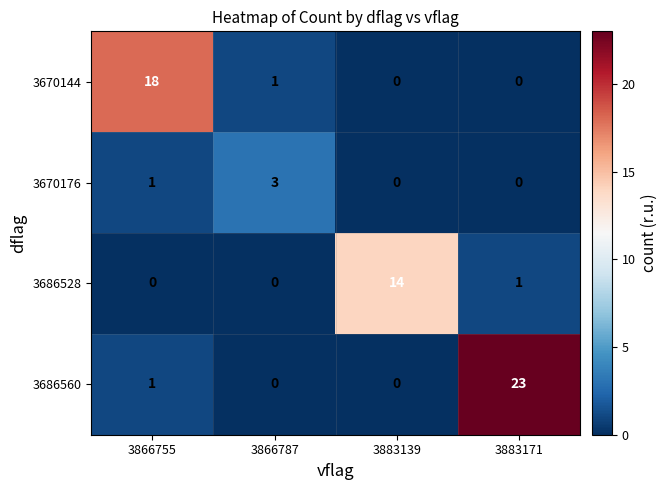

Reading left to right, list all the values displayed in this chart.

3670144: 18	1	0	0
3670176: 1	3	0	0
3686528: 0	0	14	1
3686560: 1	0	0	23